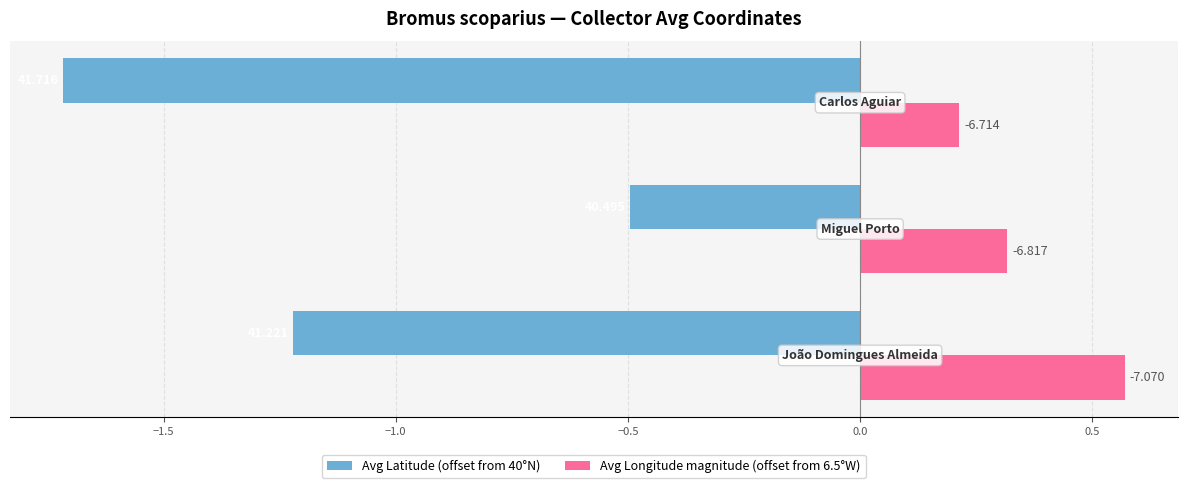

What is the difference between the maximum and minimum values in the Avg Longitude magnitude (offset from 6.5°W) series?

0.4